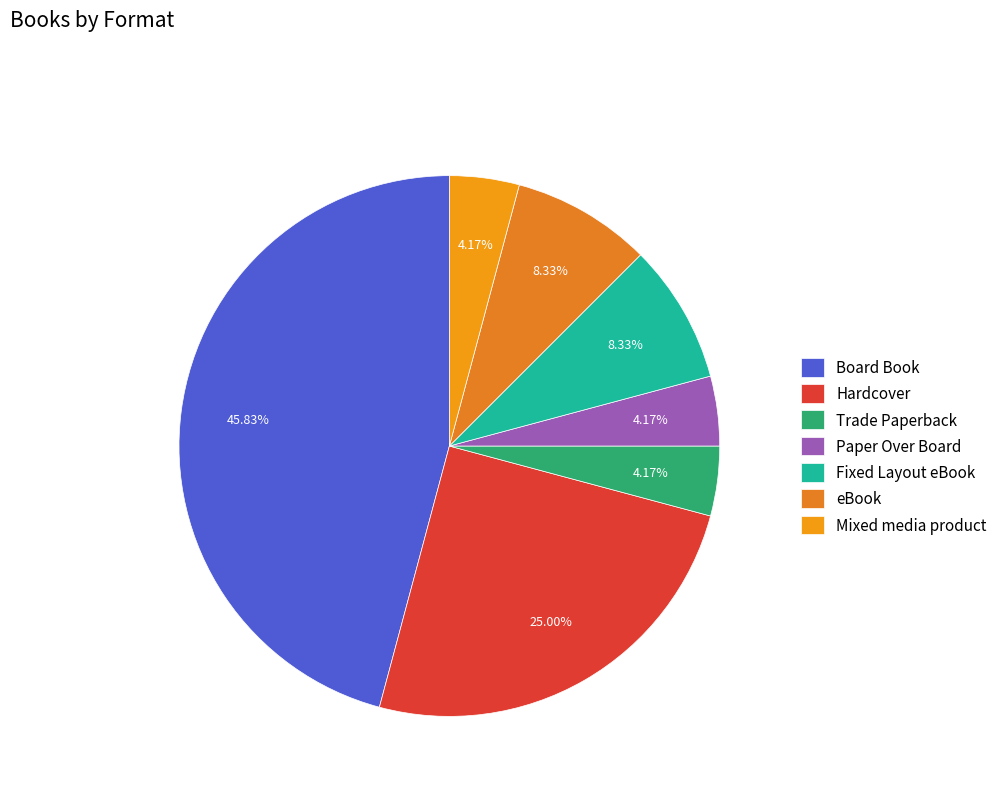

What is the largest slice in the pie chart?

Board Book